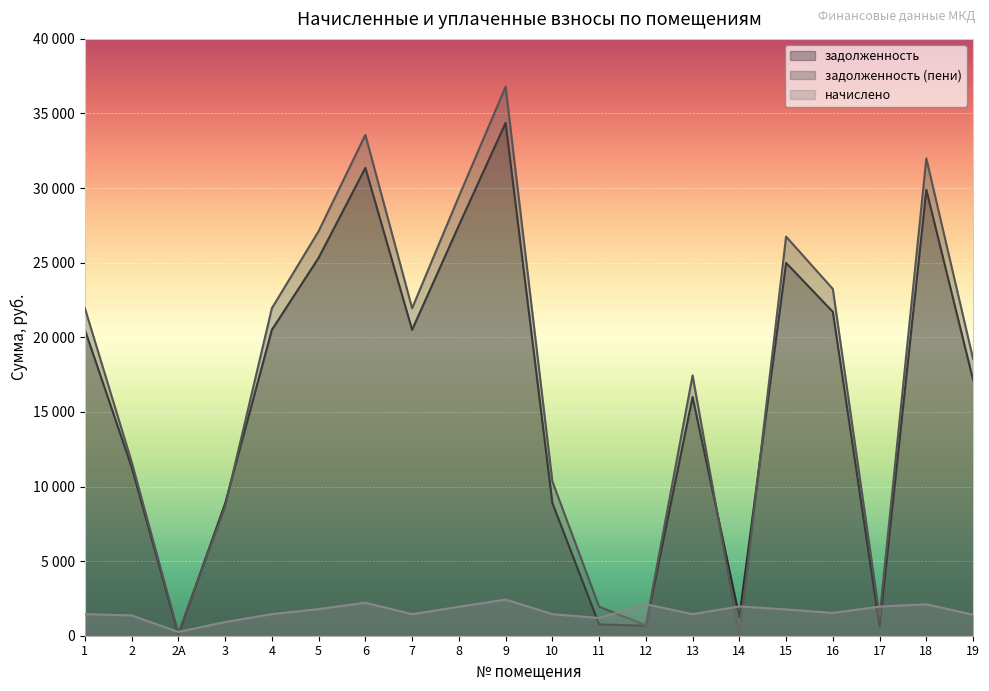

How many values in the начислено series exceed 1530?

10